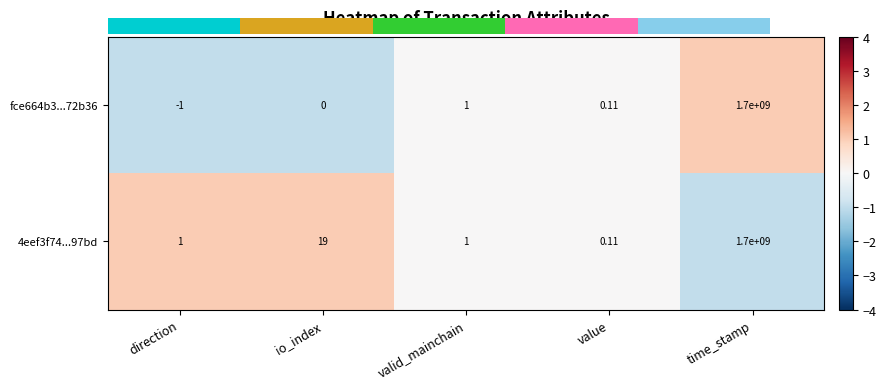

List the labels in order of fce664b3...72b36 value, smallest first.

direction, io_index, value, valid_mainchain, time_stamp